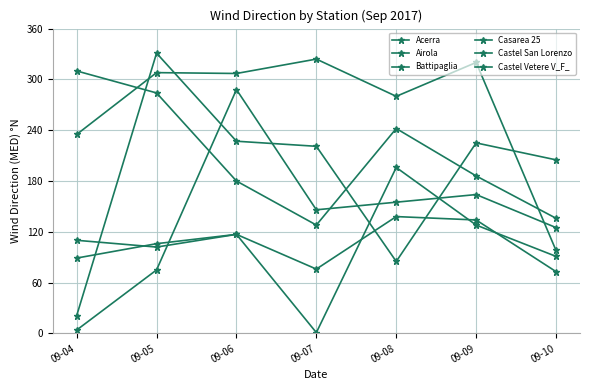

List the series in order of their peak value, lowest first.

Casarea 25, Battipaglia, Castel San Lorenzo, Acerra, Airola, Castel Vetere V_F_